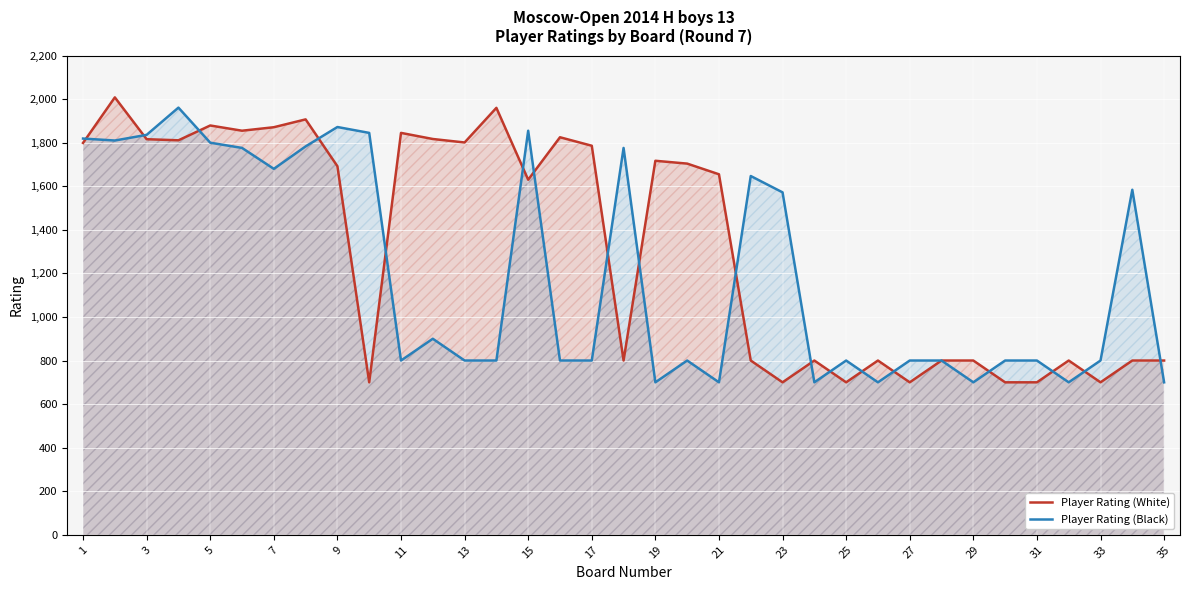

Rank the series by their average value, from lowest to highest.

Player Rating (Black), Player Rating (White)